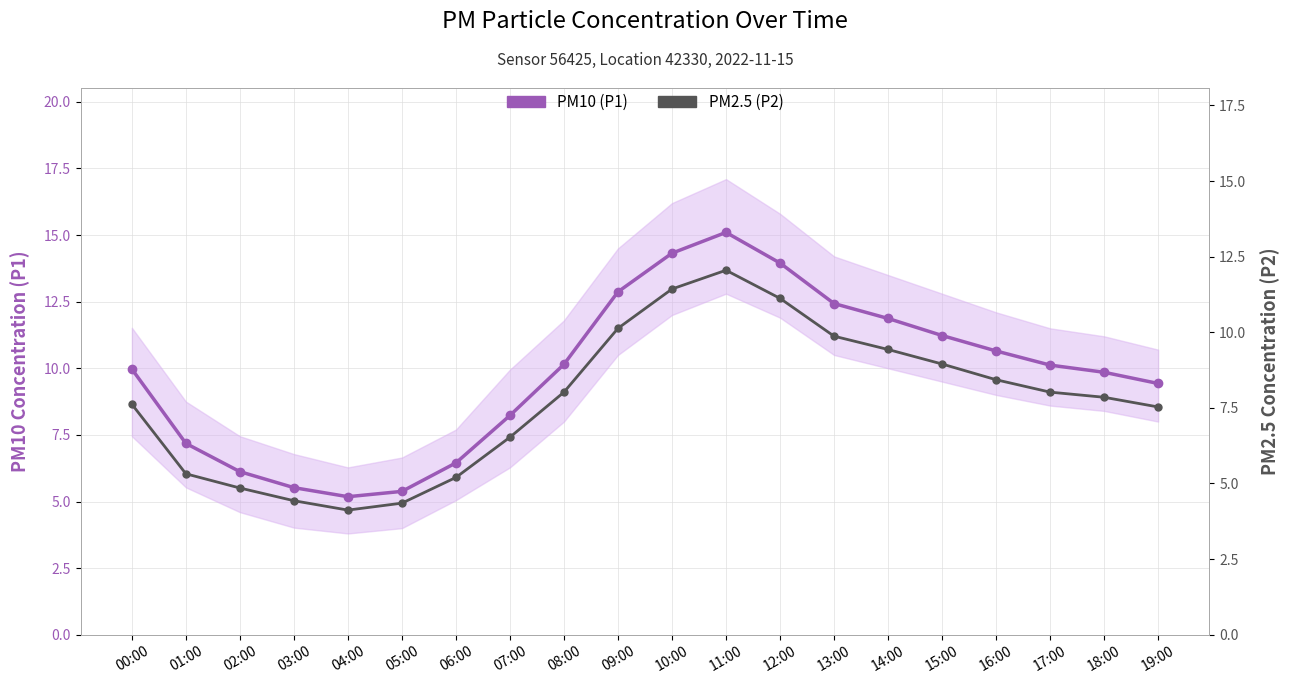

Reading left to right, what are all the values shown in this chart?

PM10 (P1): 00:00=10.0	01:00=7.2	02:00=6.1	03:00=5.5	04:00=5.2	05:00=5.4	06:00=6.5	07:00=8.2	08:00=10.2	09:00=12.9	10:00=14.3	11:00=15.1	12:00=13.9	13:00=12.4	14:00=11.9	15:00=11.2	16:00=10.7	17:00=10.1	18:00=9.8	19:00=9.4
PM2.5 (P2): 00:00=7.6	01:00=5.3	02:00=4.8	03:00=4.4	04:00=4.1	05:00=4.3	06:00=5.2	07:00=6.5	08:00=8.0	09:00=10.1	10:00=11.4	11:00=12.1	12:00=11.1	13:00=9.9	14:00=9.4	15:00=8.9	16:00=8.4	17:00=8.0	18:00=7.8	19:00=7.5